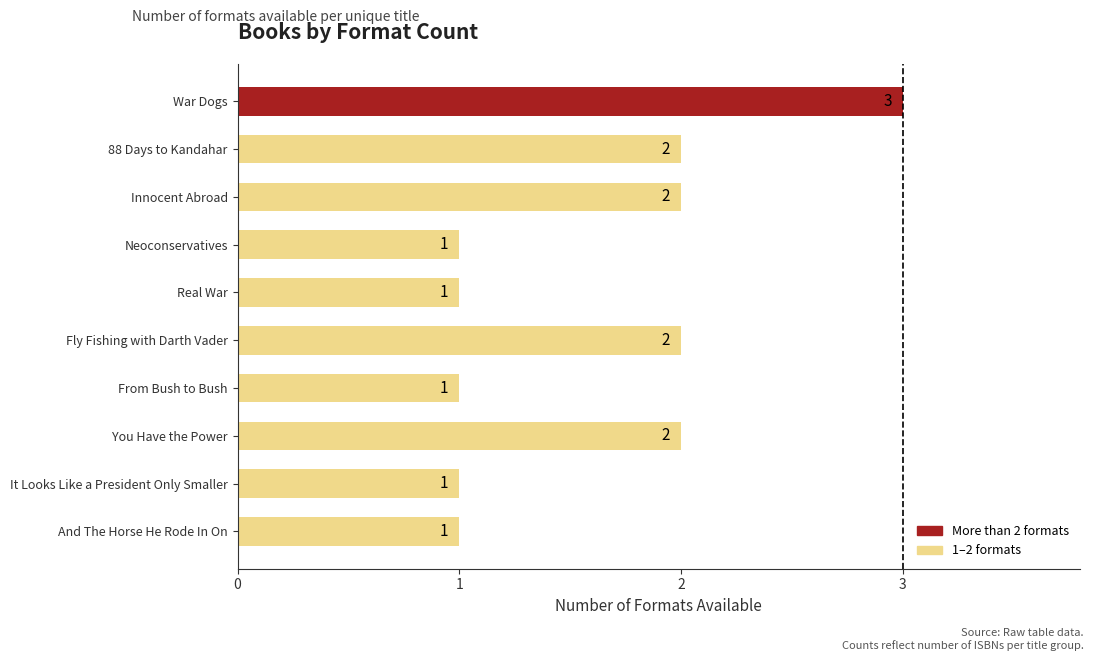

What is the sum of the values at War Dogs and You Have the Power?

5